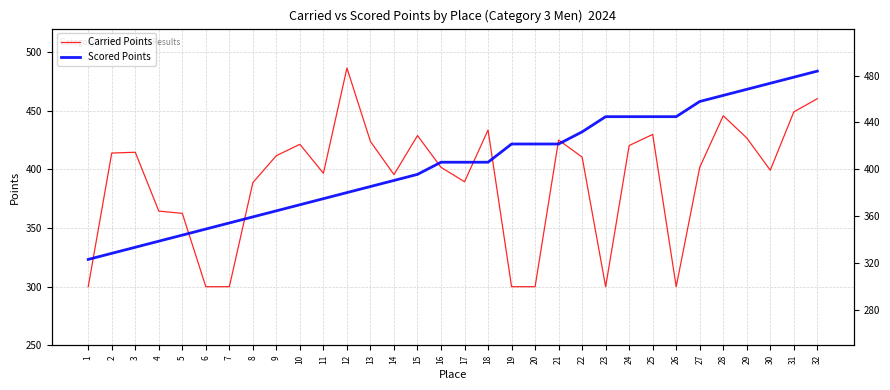

How many times do Scored Points and Carried Points cross each other?

8